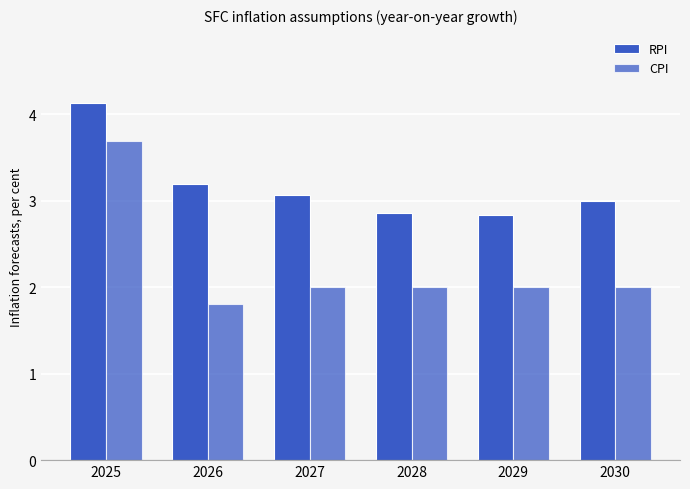

List the labels in order of RPI value, largest first.

2025, 2026, 2027, 2030, 2028, 2029